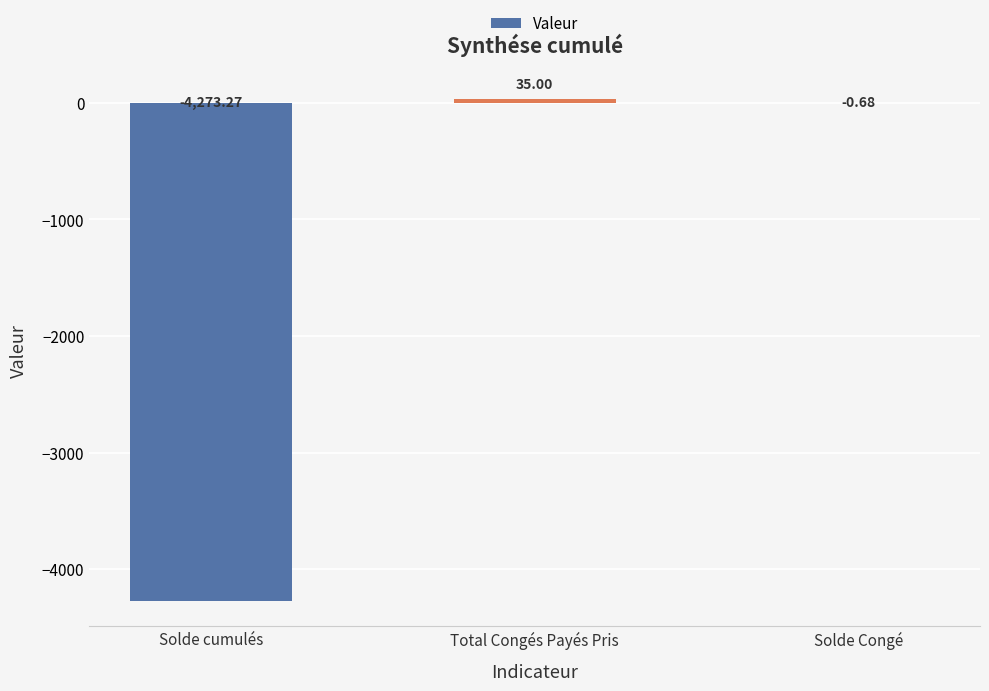

Where is the data nearest to the value -2119?

Solde Congé